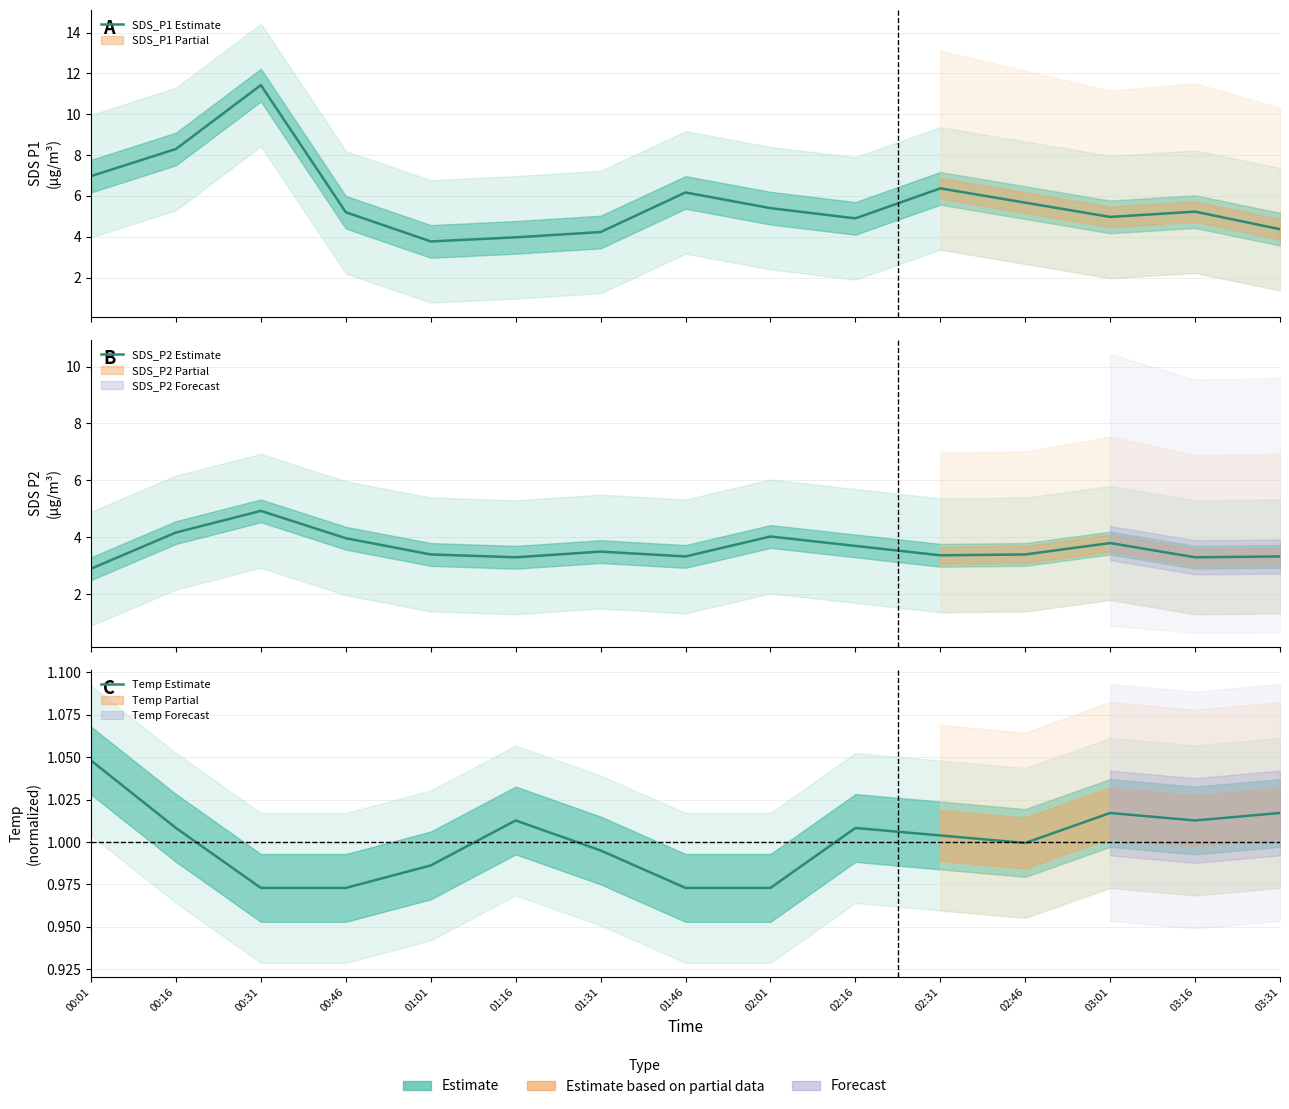

What is the label of the 2nd point from the left?

00:16